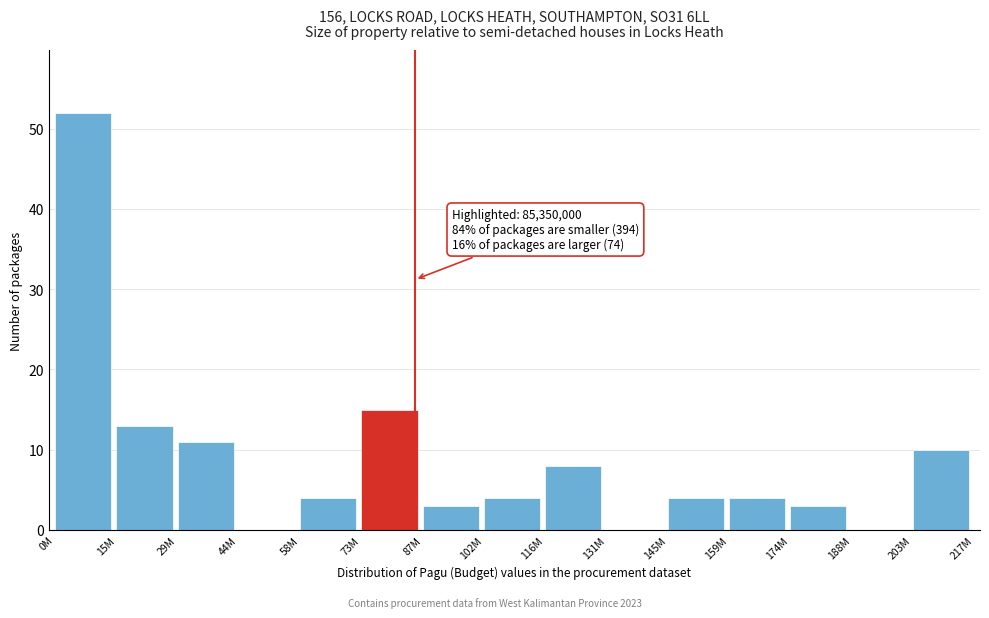

Reading right to left, extract all data points from this chart.

203M=10	188M=0	174M=3	159M=4	145M=4	131M=0	116M=8	102M=4	87M=3	73M=15	58M=4	44M=0	29M=11	15M=13	0M=52